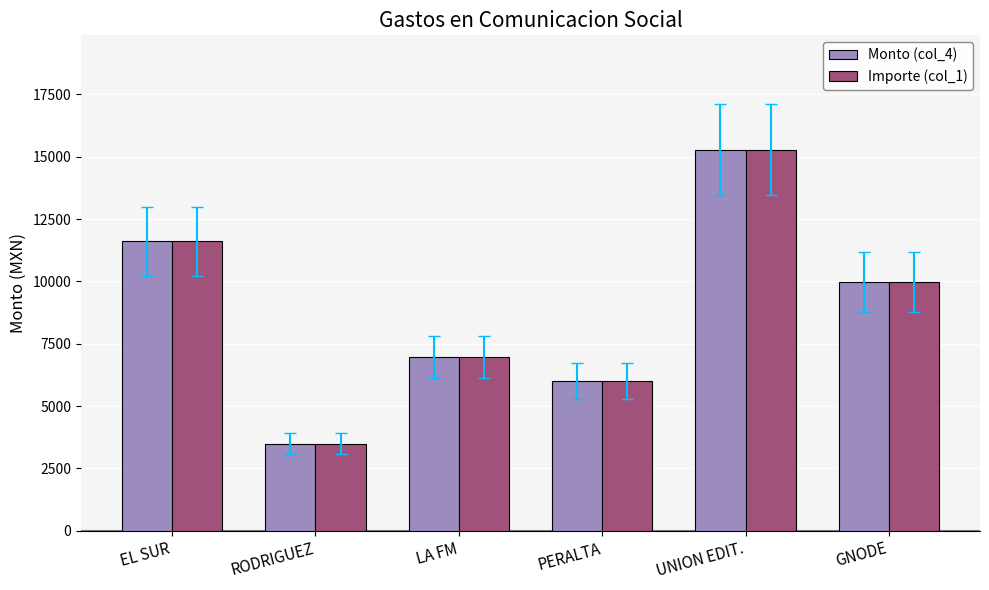

What is the approximate value of Monto (col_4) at EL SUR?

11600.0